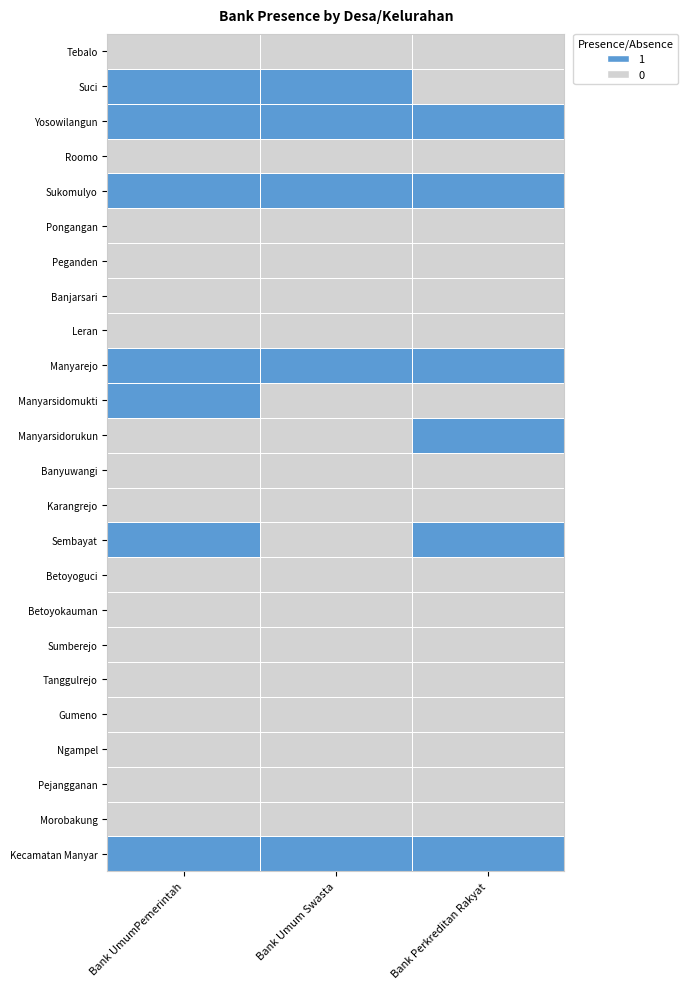

At which category is the sum across all series the highest?

Bank UmumPemerintah